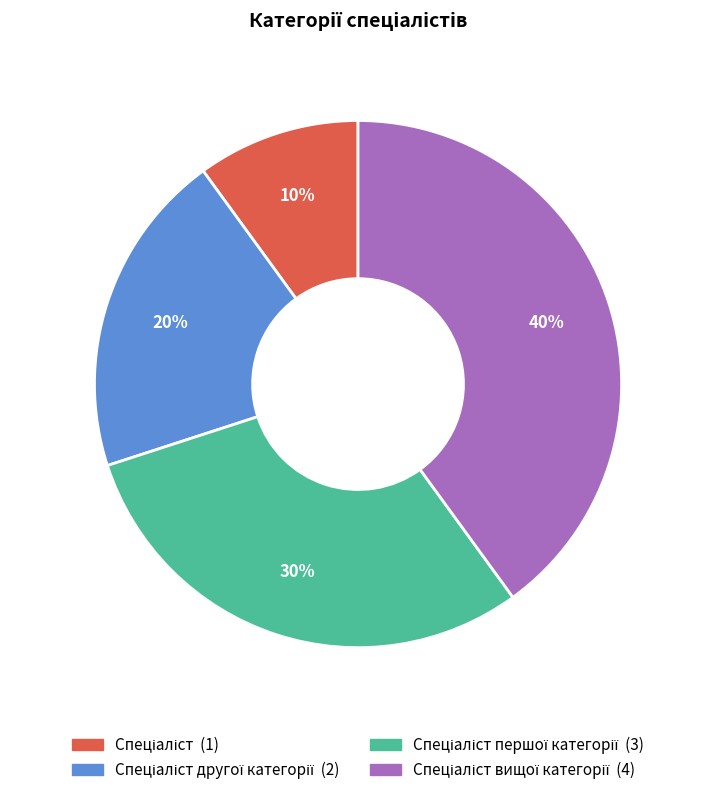

To the nearest percent, what is the difference between the largest and smallest slice percentages?

30%